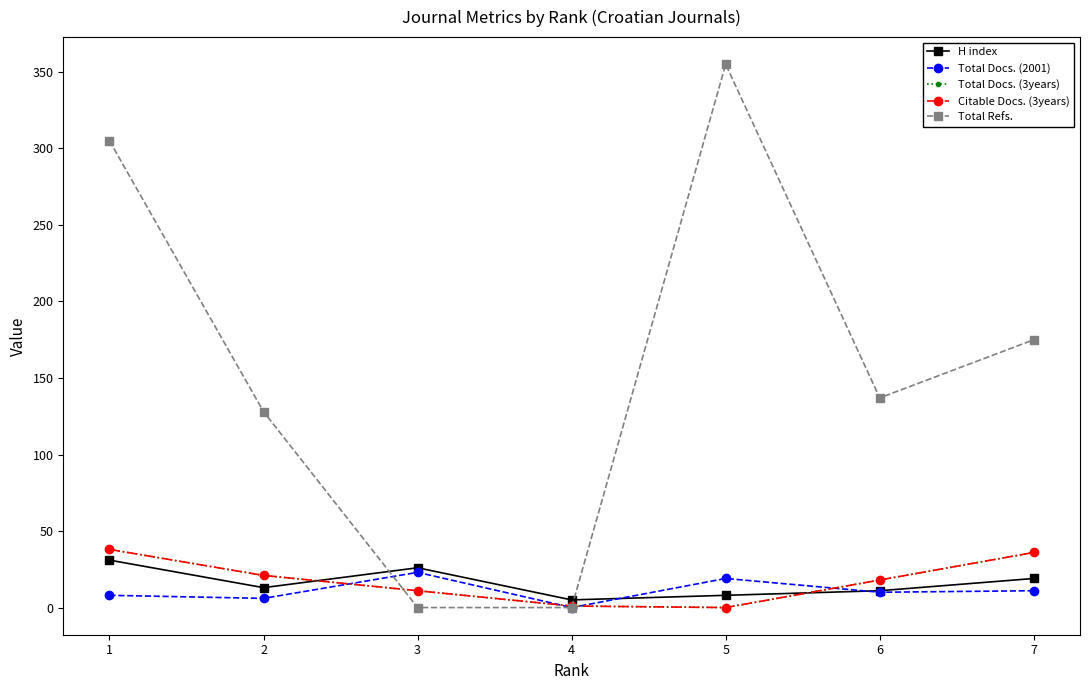

At which category is the sum across all series the highest?

1